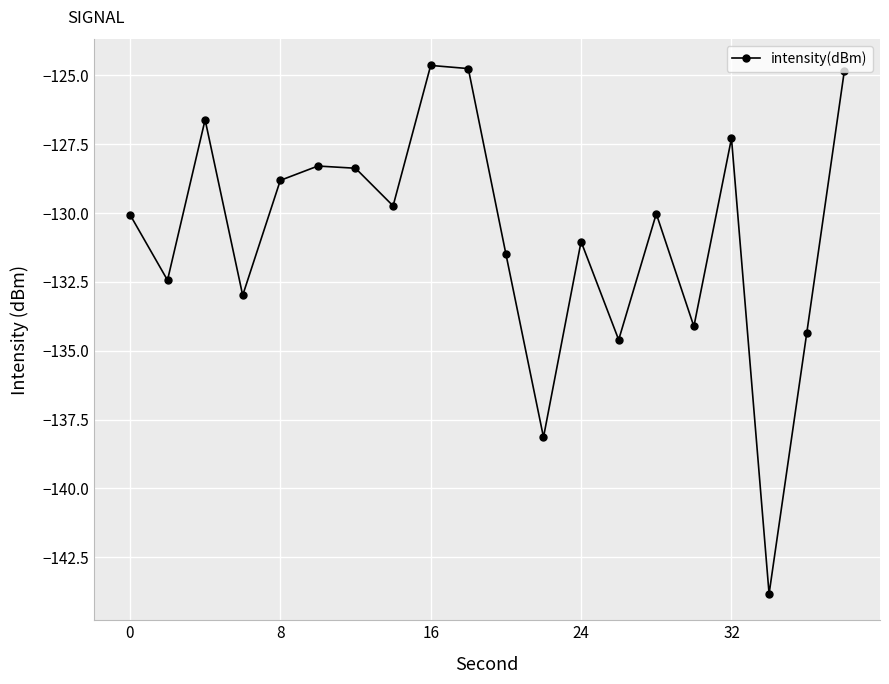

What is the smallest value displayed?

-143.8